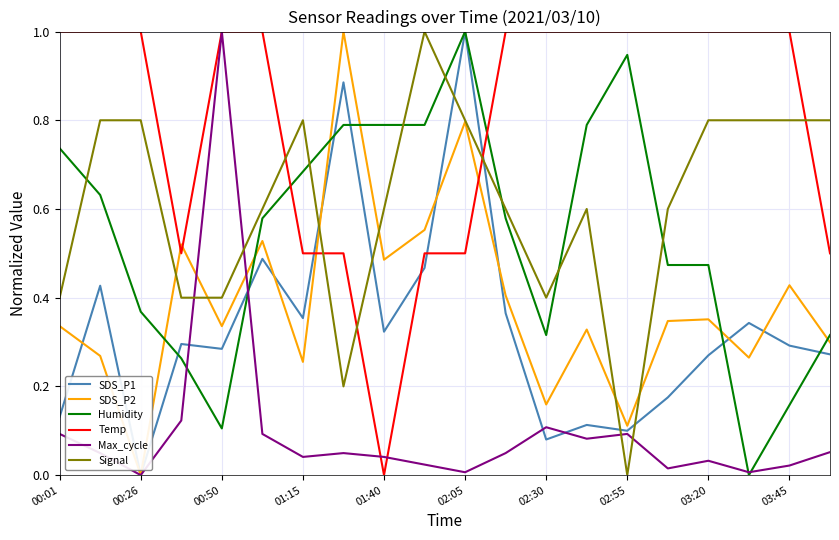

How many intersections are there between Temp and SDS_P2?

4